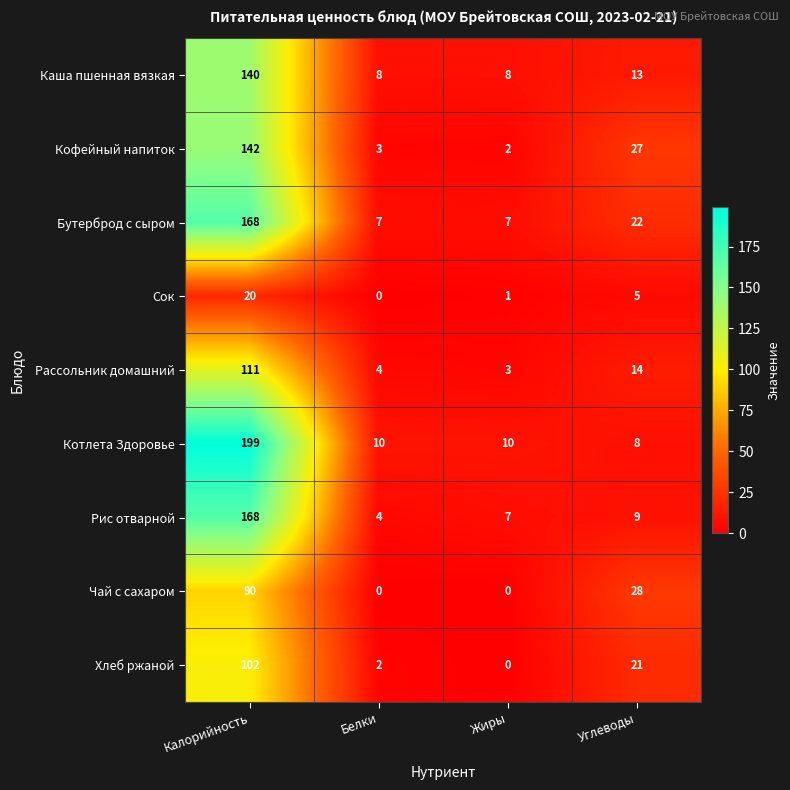

What is the difference between the maximum and minimum values in the Котлета Здоровье series?

191